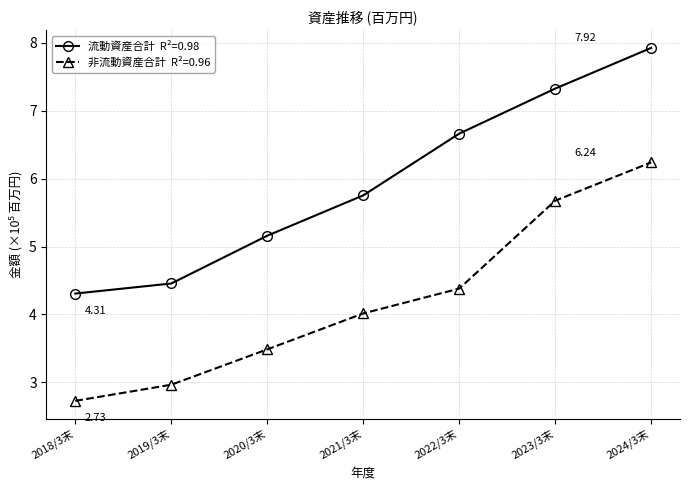

What is the total value across all series at 2024/3末?

14.2